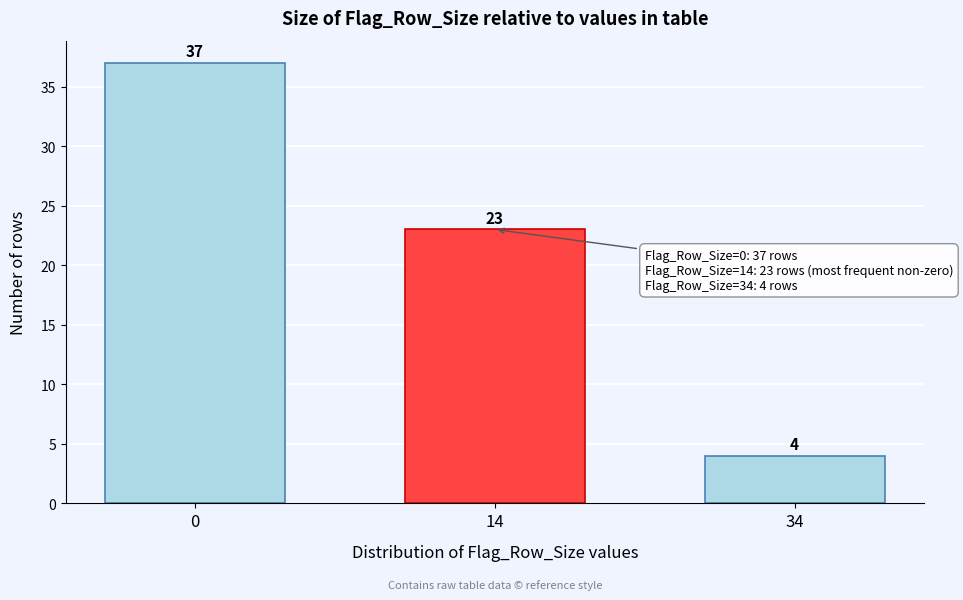

Reading left to right, transcribe all the data shown in this chart.

0=37	14=23	34=4